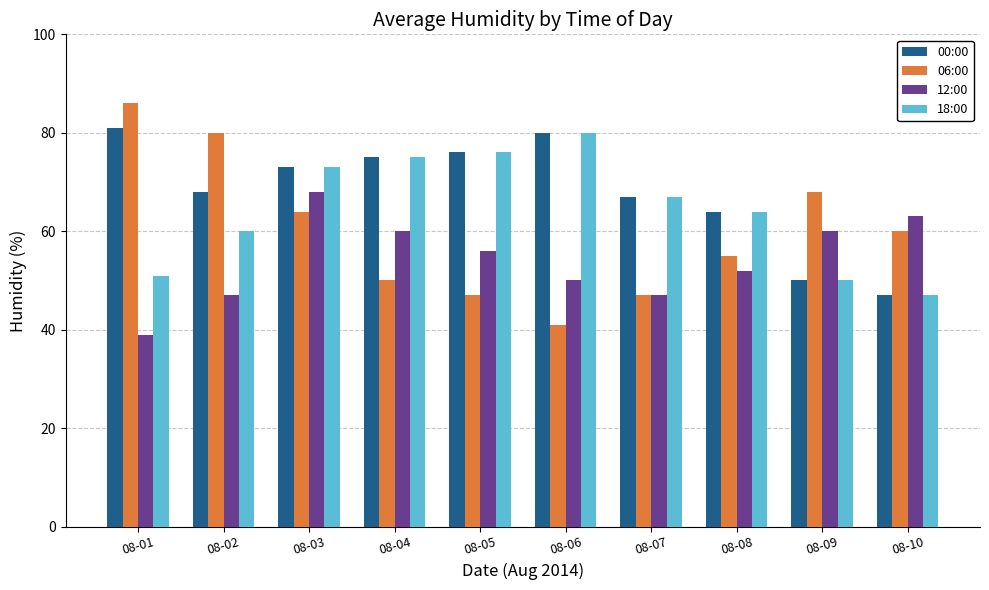

Reading left to right, what are all the values shown in this chart?

00:00: 81	68	73	75	76	80	67	64	50	47
06:00: 86	80	64	50	47	41	47	55	68	60
12:00: 39	47	68	60	56	50	47	52	60	63
18:00: 51	60	73	75	76	80	67	64	50	47